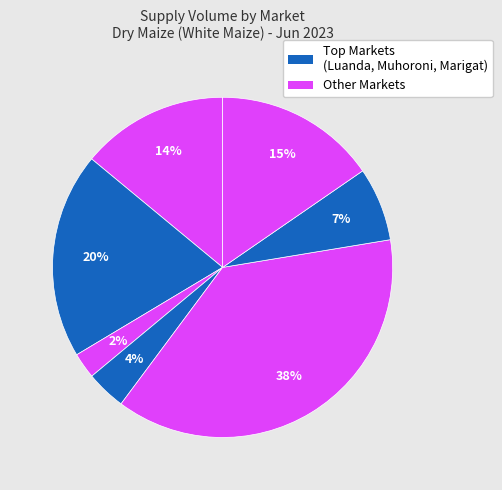

Count the number of slices in the pie.

7